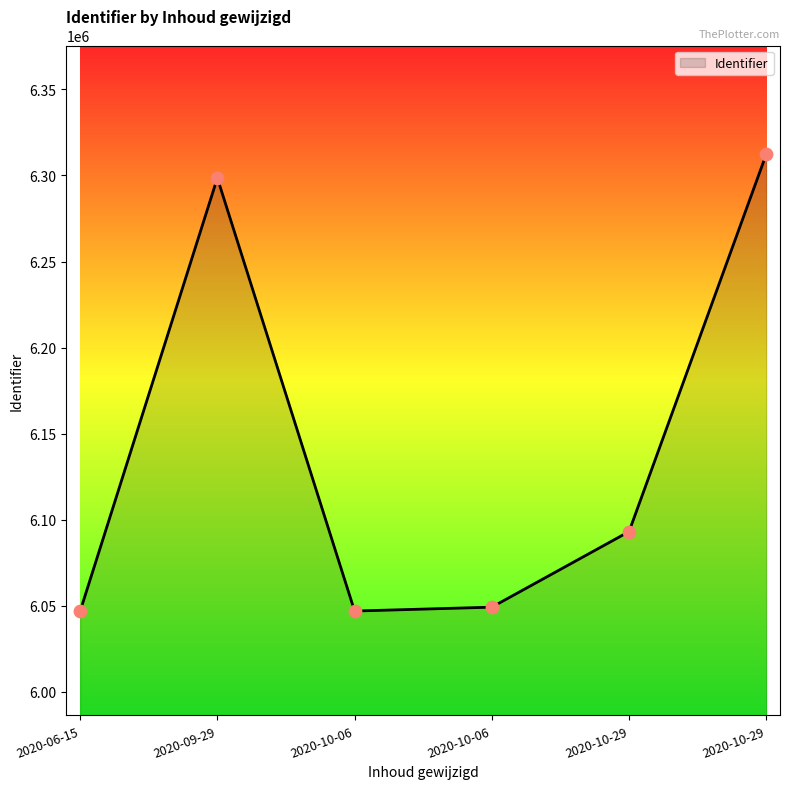

What is the ratio of the value at 2020-06-15 to the value at 2020-09-29?

1.0